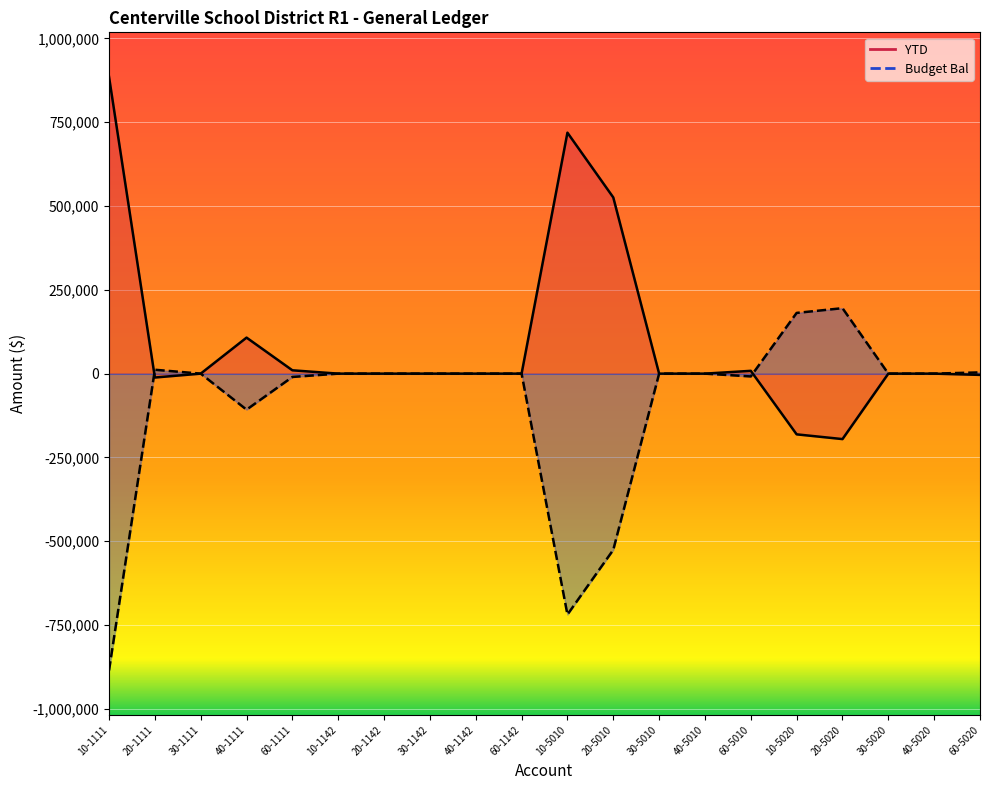

After their last crossing, which series has the higher values: YTD or Budget Bal?

Budget Bal